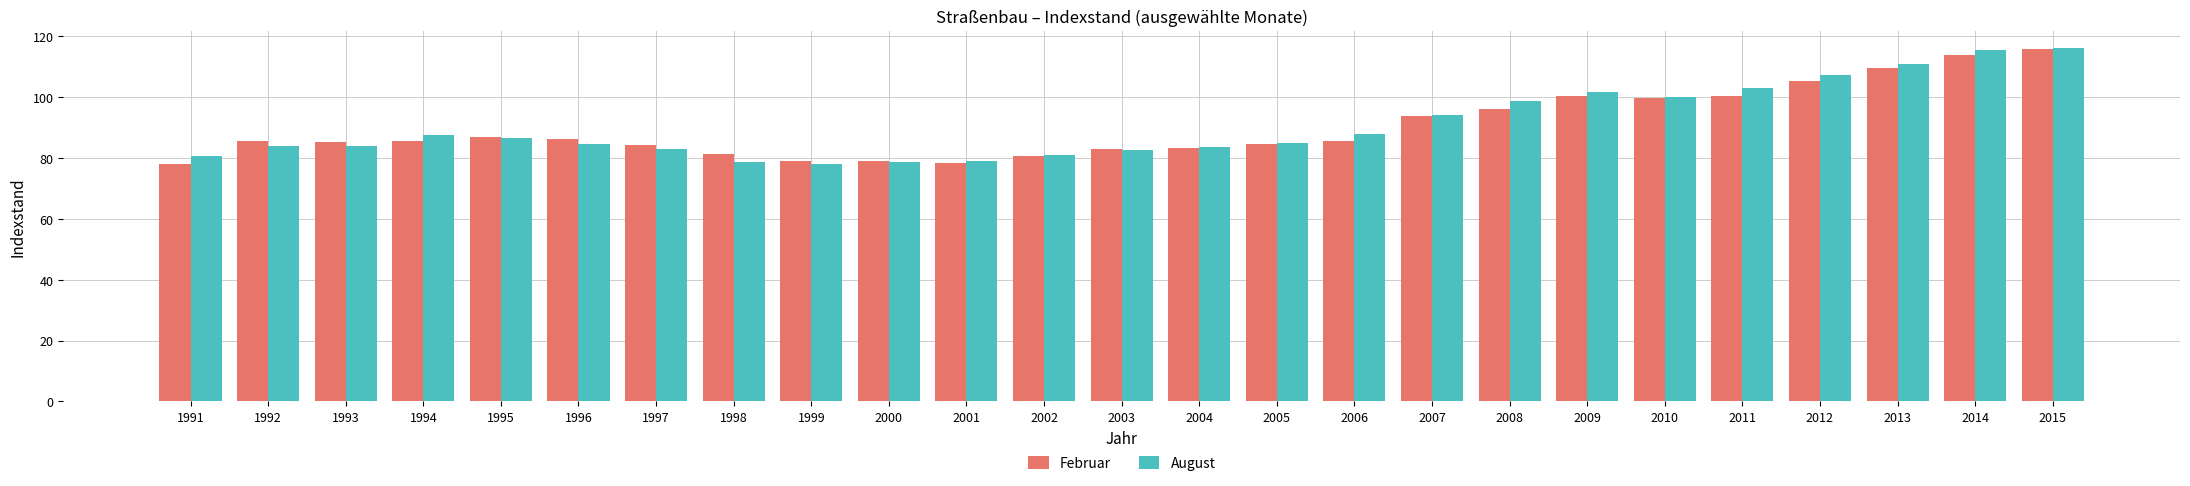

At 2008, list the series in order from smallest to largest.

Februar, August